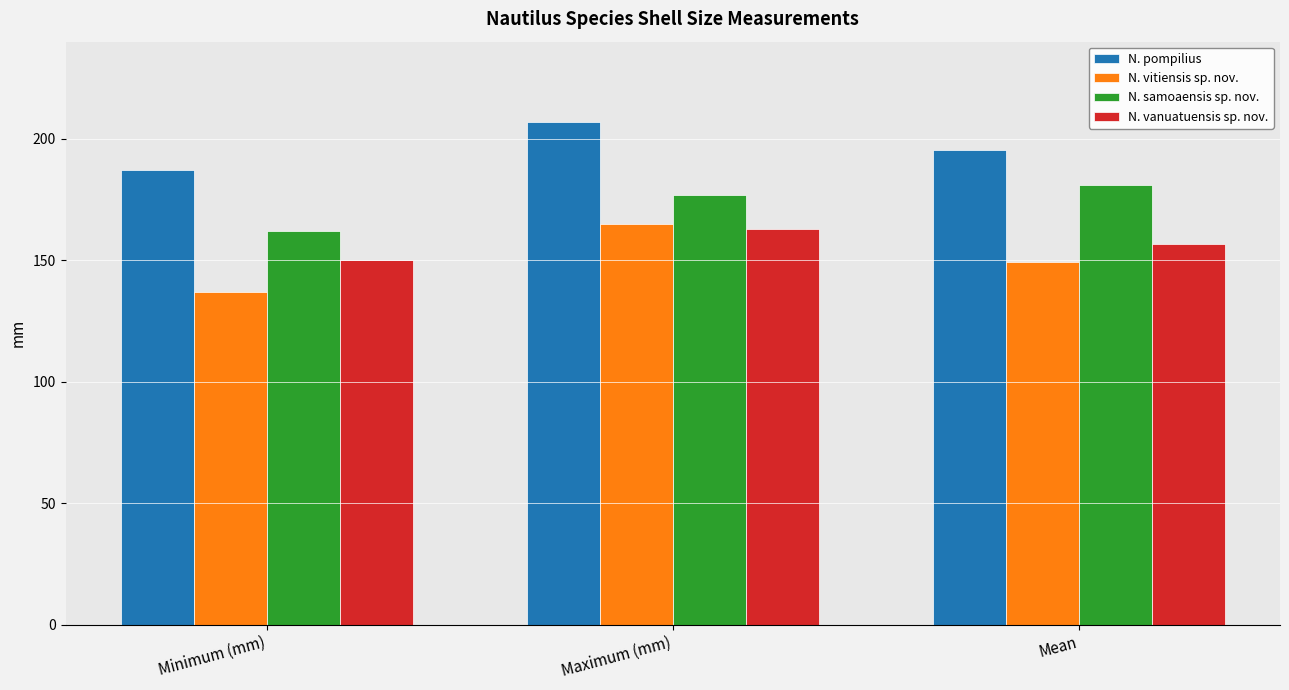

What is the spread (max minus min) of values at Mean?

46.3